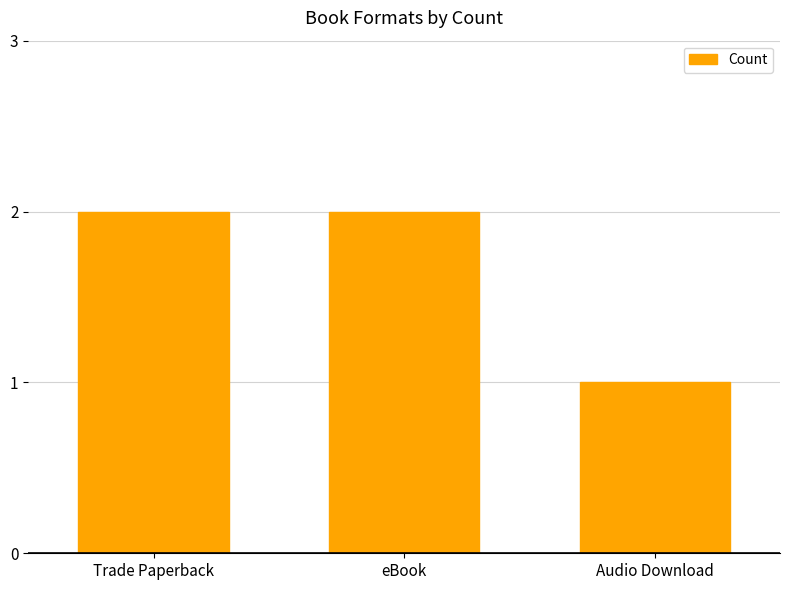

What is the sum of the values at eBook and Trade Paperback?

4